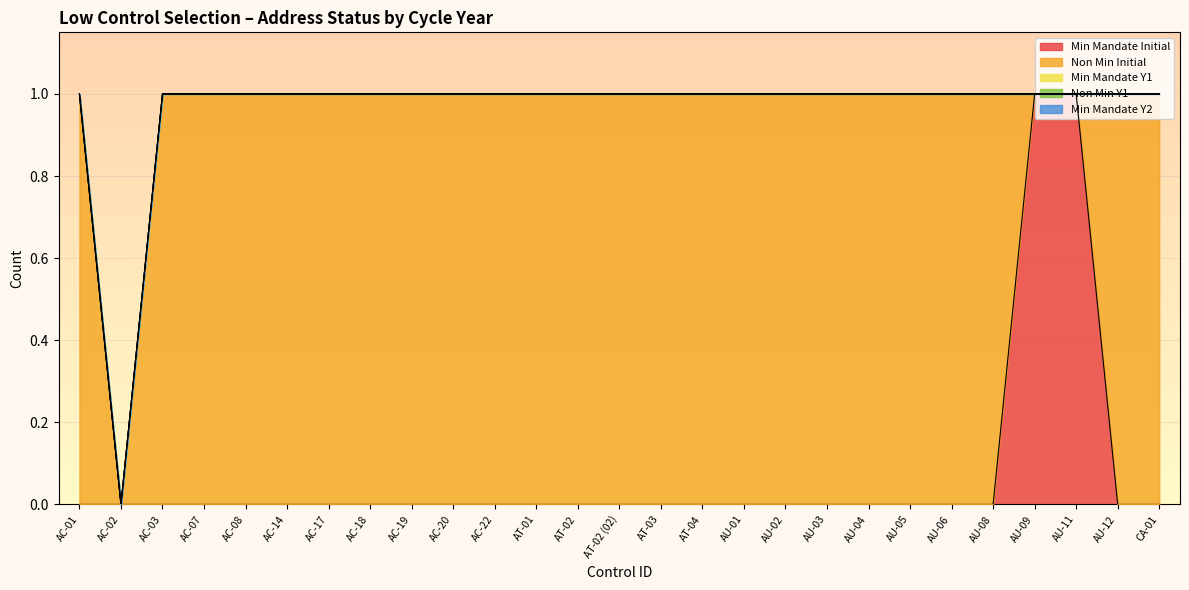

Is it true that Min Mandate Y1 equals 0 at AU-09?

True